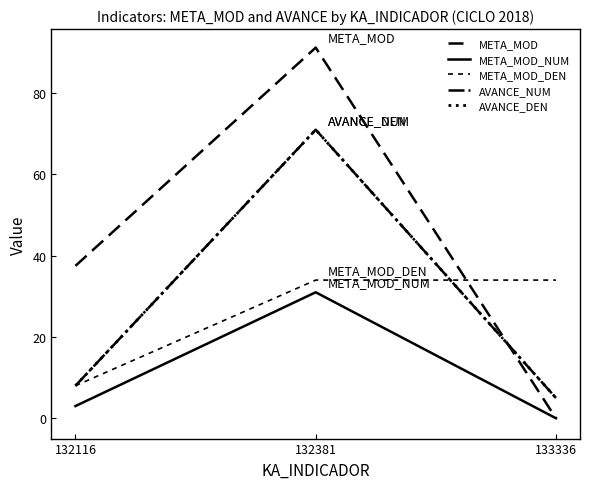

Does the chart have visible grid lines?

No